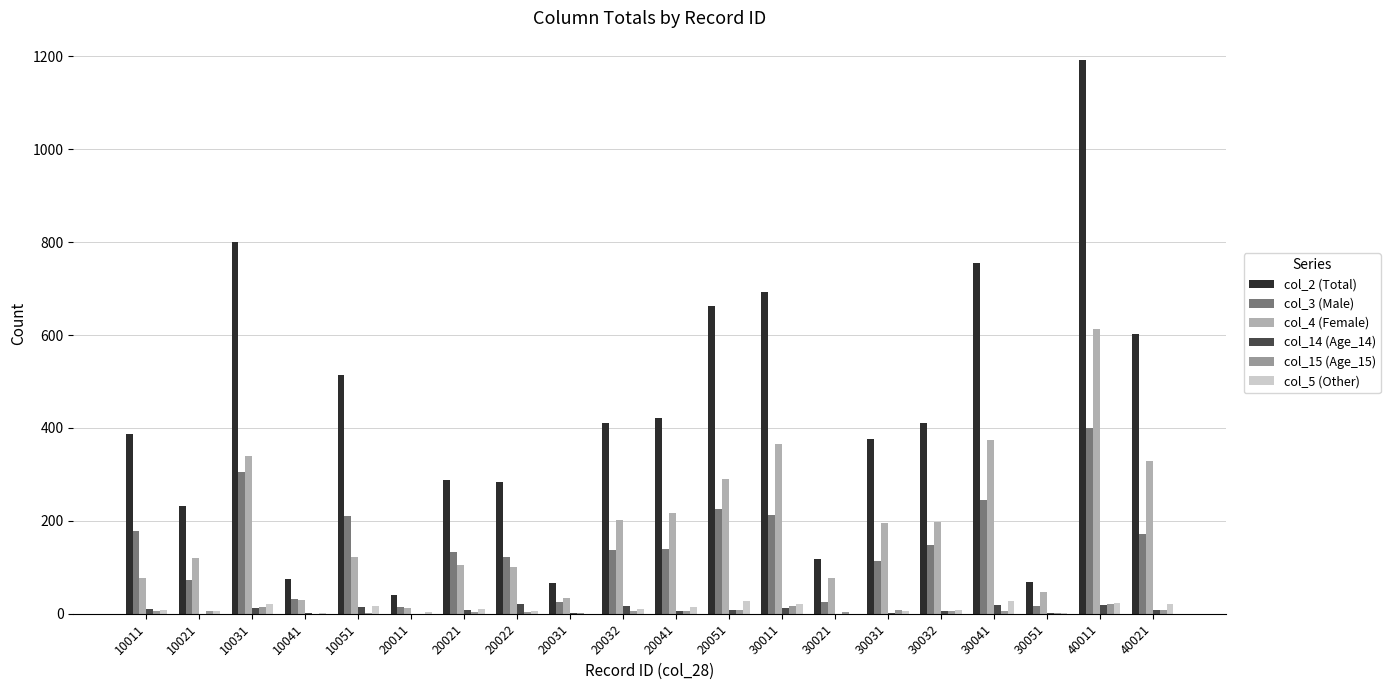

At which category does the chart reach its peak across all series?

40011